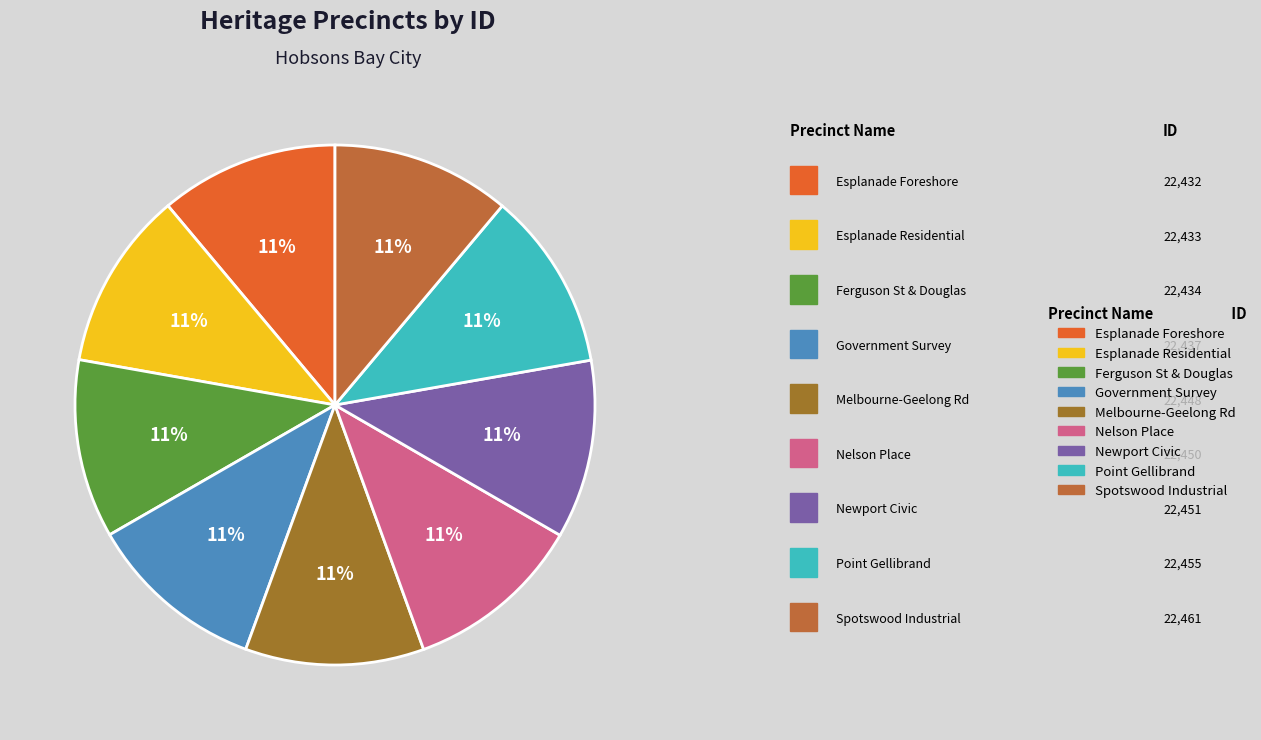

Is there any slice that represents more than half of the pie?

No